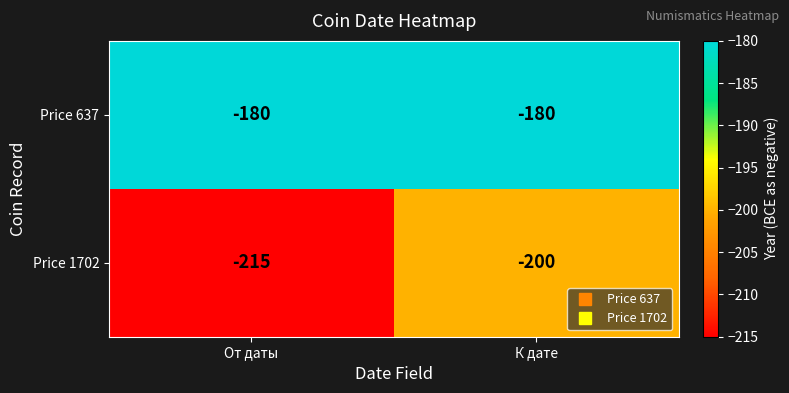

Which series has the widest spread of values?

Price 1702